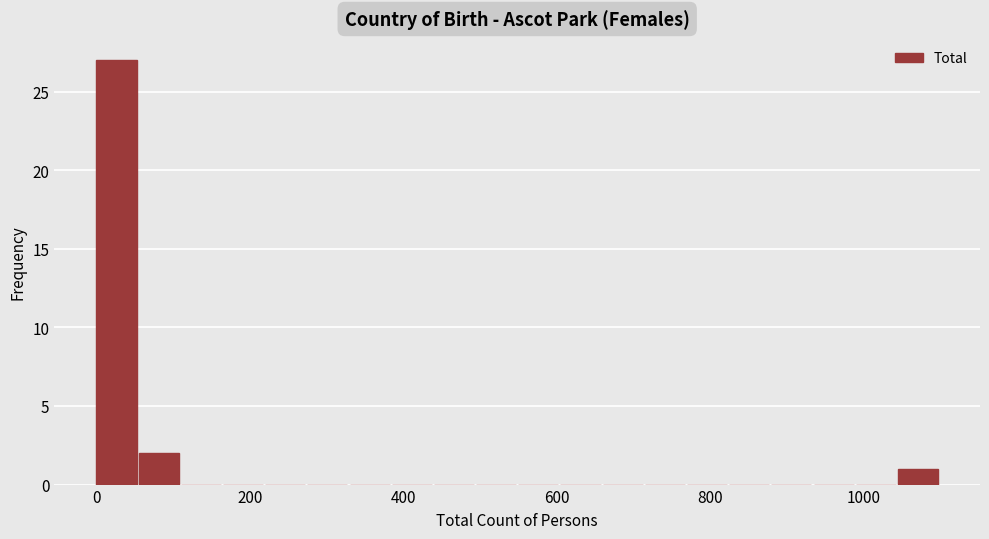

Around what value on the x-axis is the tallest bar? Give the approximate position of its centre, as read against the axis.

20